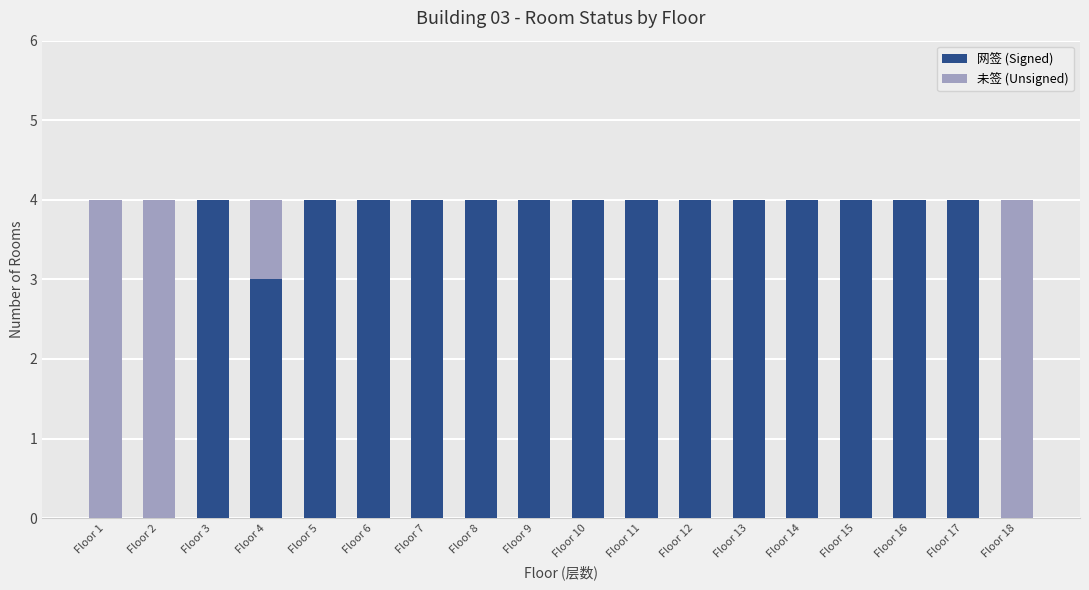

What is the sum of the 网签 (Signed) values at Floor 13 and Floor 4?

7